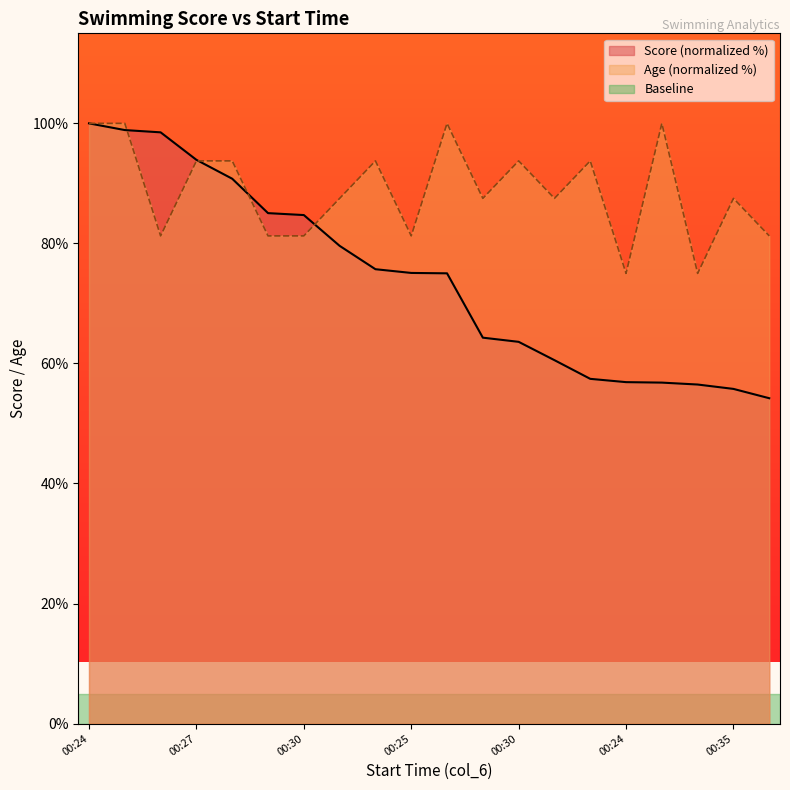

What is the average value of the Age series?

88.8